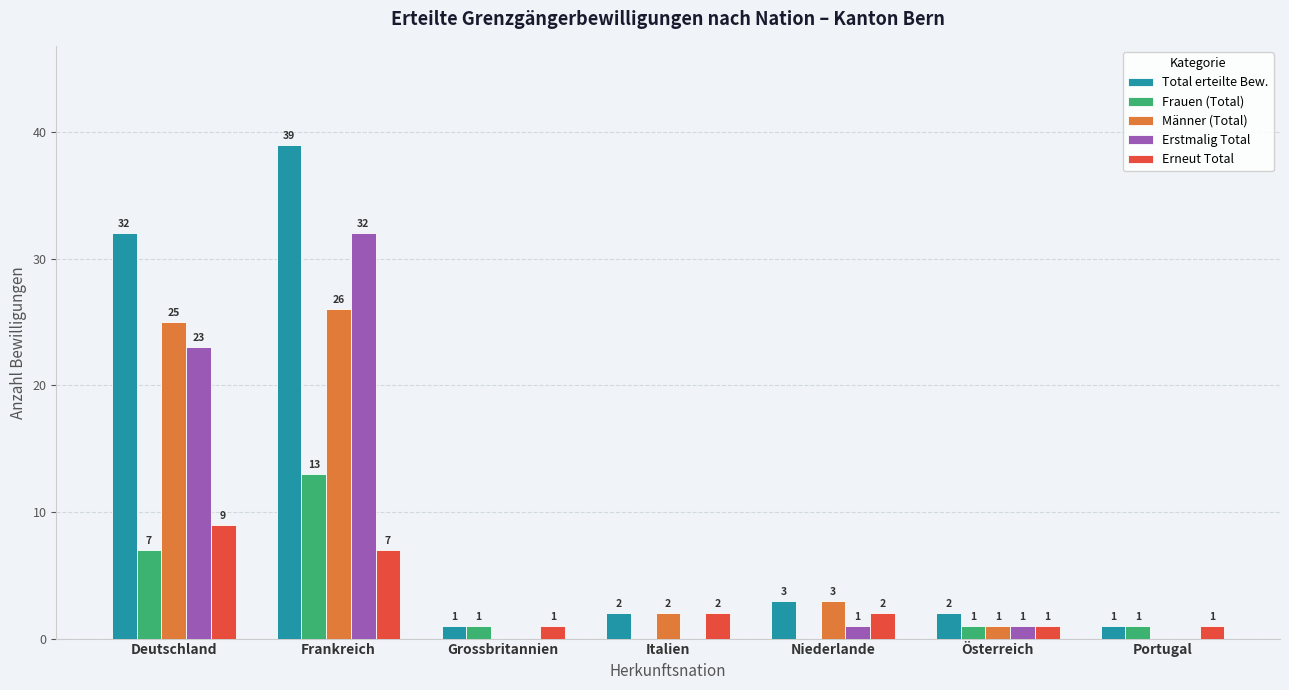

At which label is Total erteilte Bew. closest to 20?

Deutschland